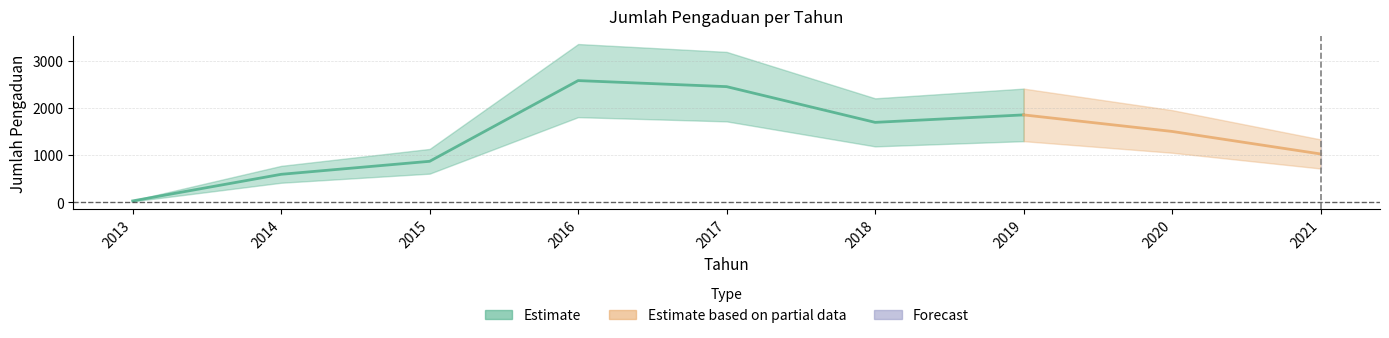

What is the difference between the second highest and minimum values?

2415